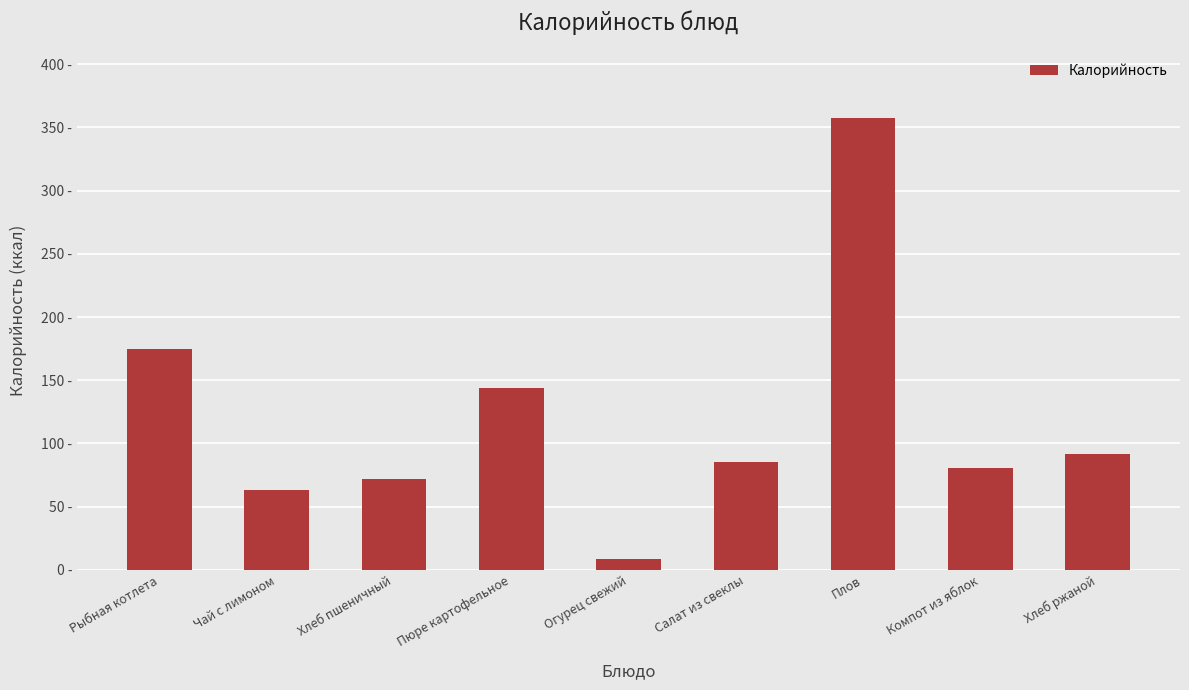

List the labels in order of value, largest first.

Плов, Рыбная котлета, Пюре картофельное, Хлеб ржаной, Салат из свеклы, Компот из яблок, Хлеб пшеничный, Чай с лимоном, Огурец свежий